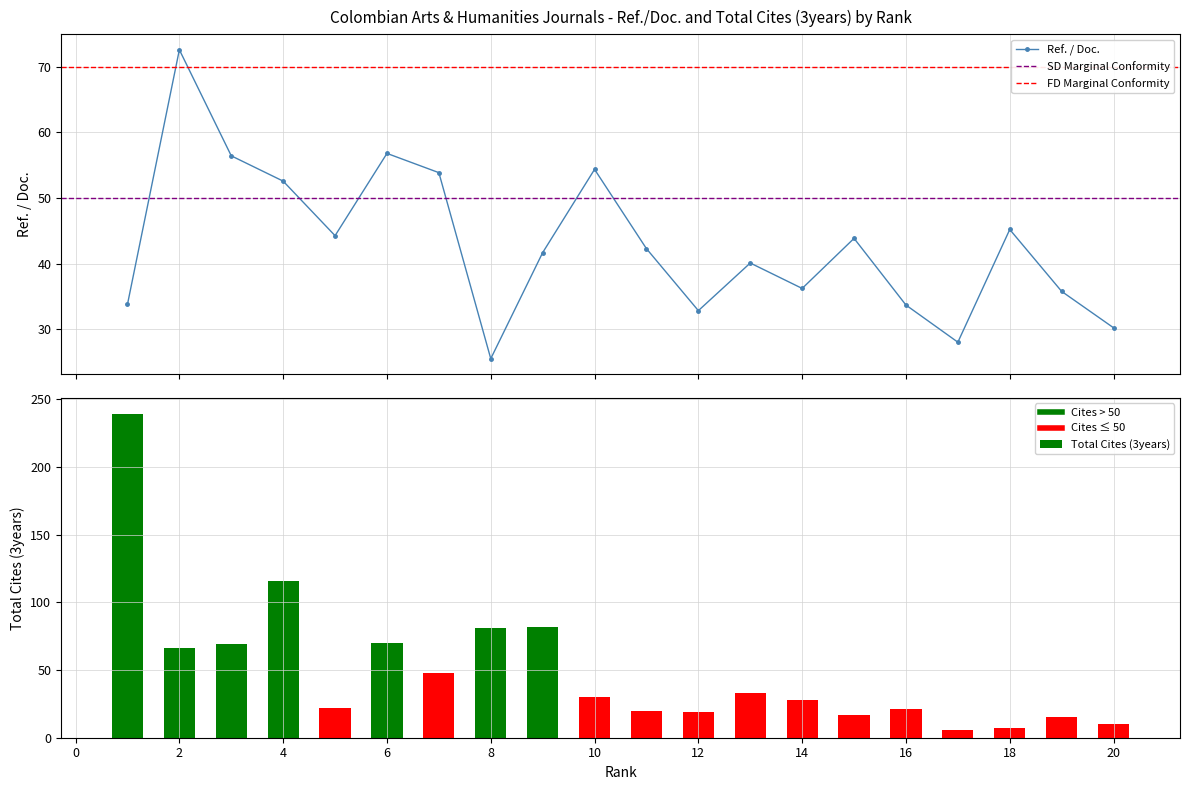

What is the total value across all series at 13?

73.1